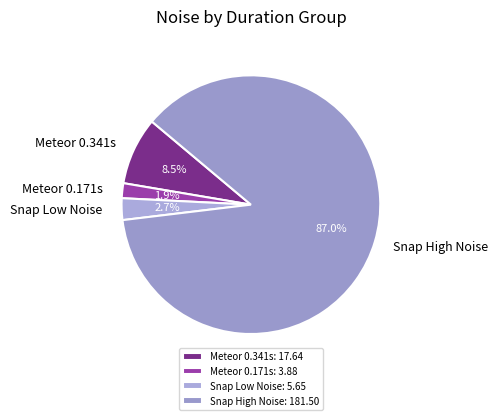

What portion of the pie excludes Snap Low Noise?

97.3%